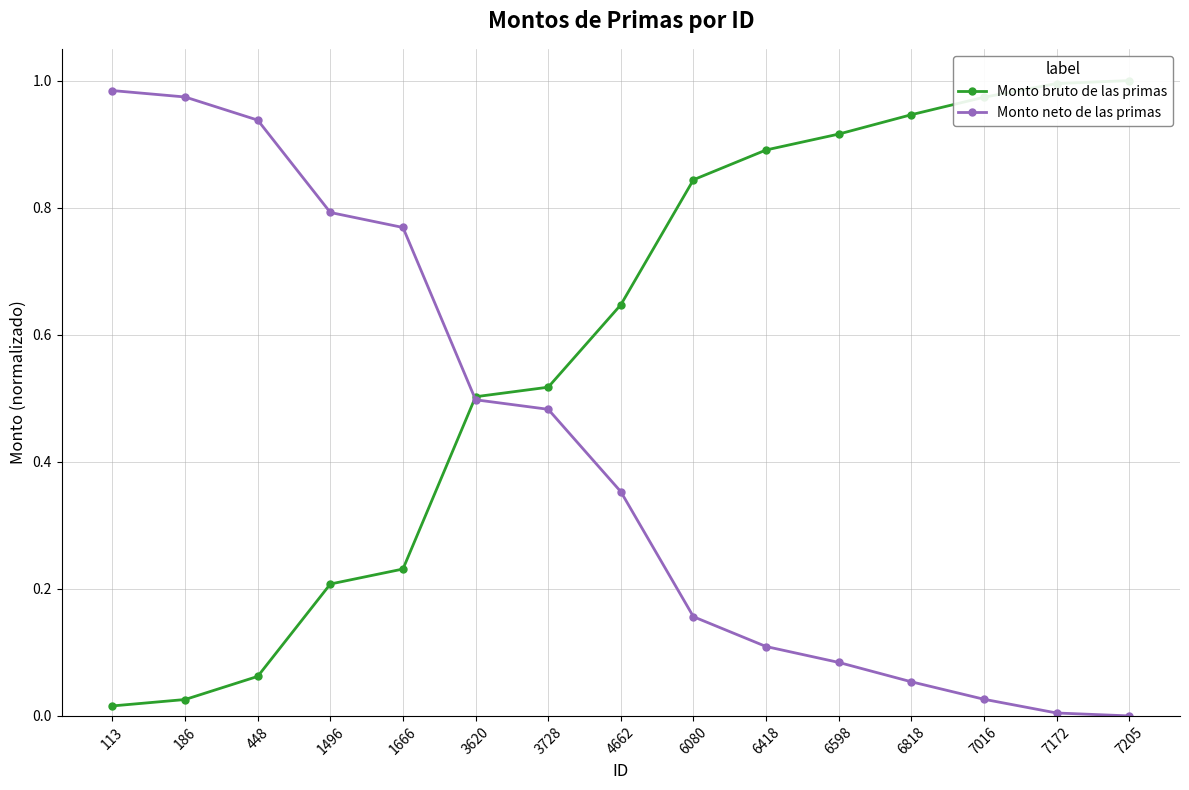

At which category is the sum across all series the highest?

113